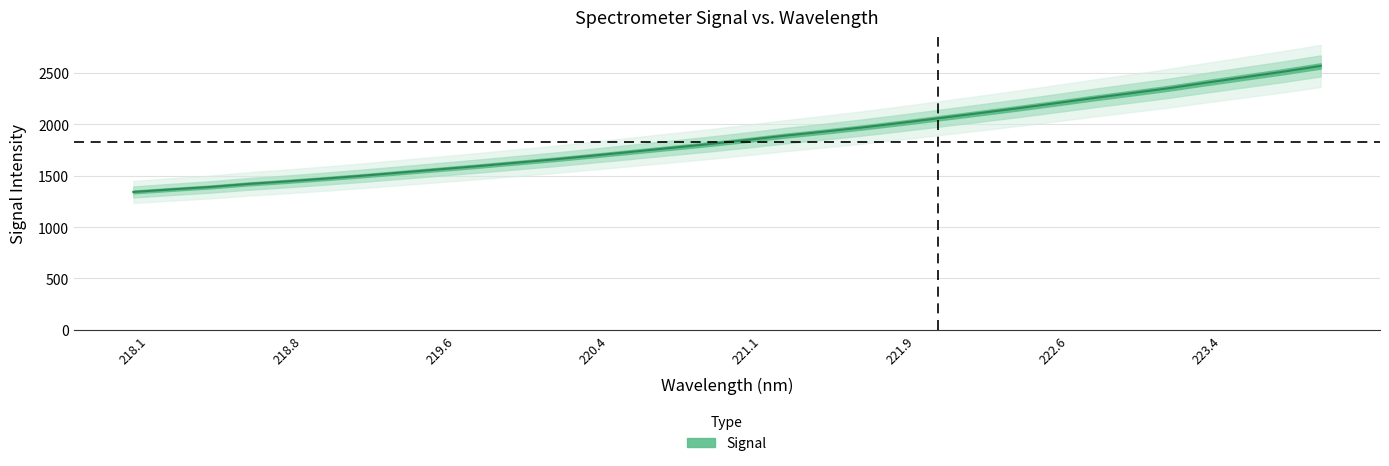

Where does the data first go above 1847?

221.1